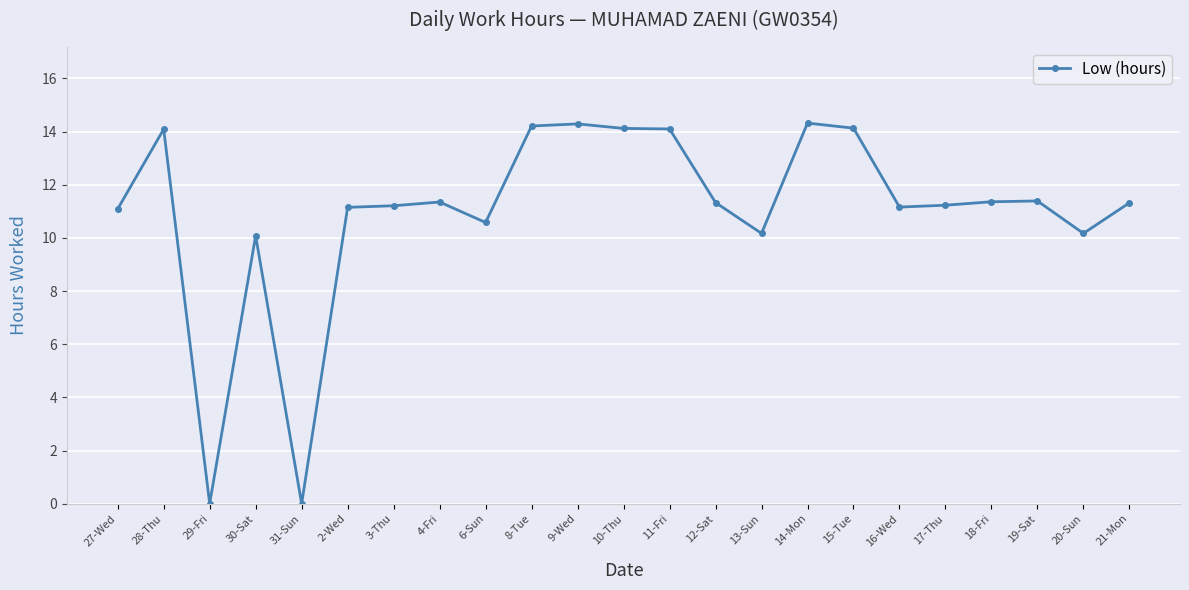

Does the chart have visible grid lines?

Yes